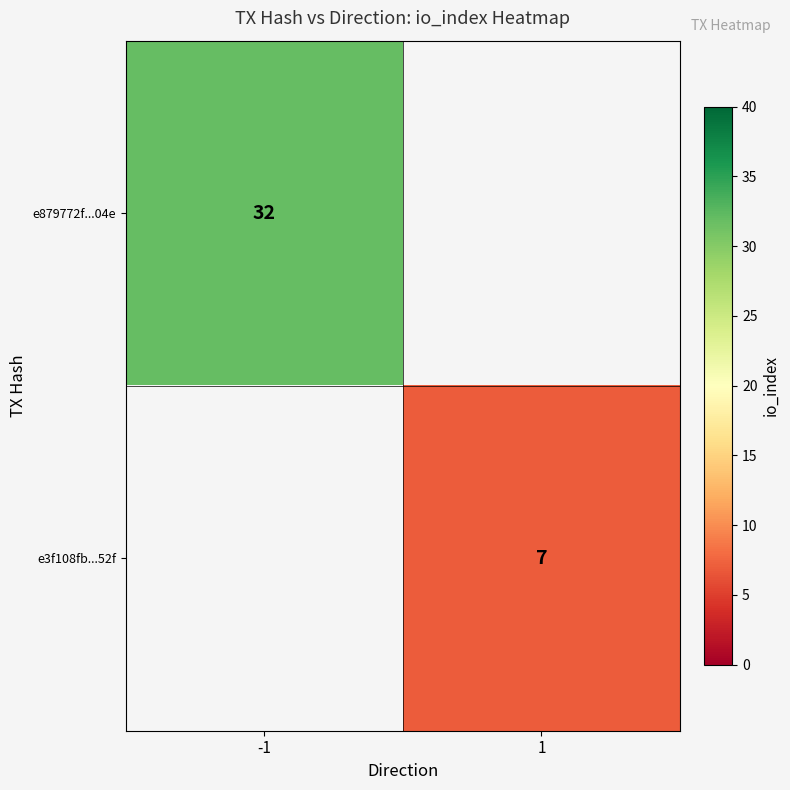

Is it true that e879772f...04e equals 32 at -1?

True